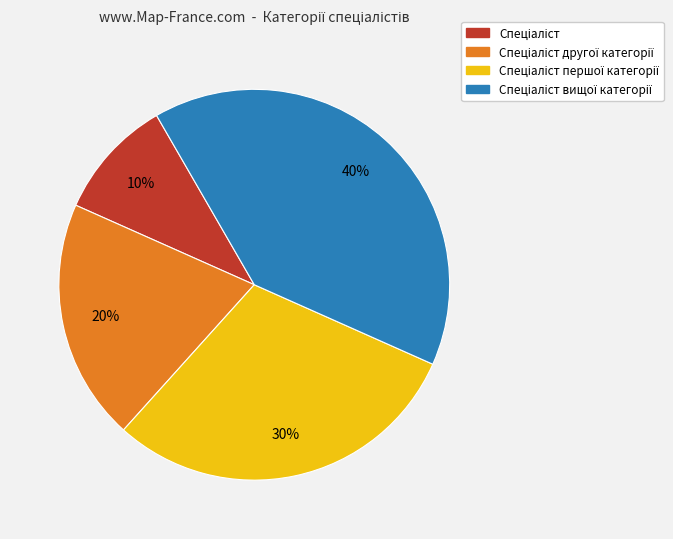

To the nearest percent, what is the average slice percentage?

25%